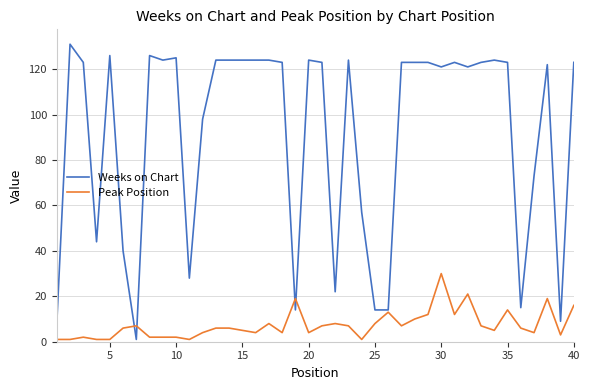

What is the average value of the Weeks on Chart series?

91